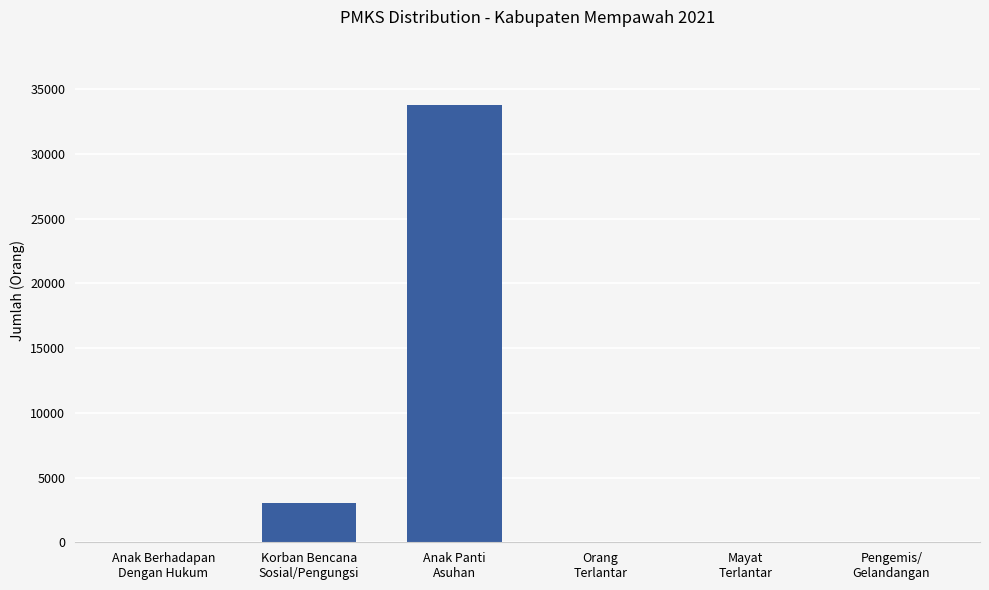

What is the sum of all values?

36841